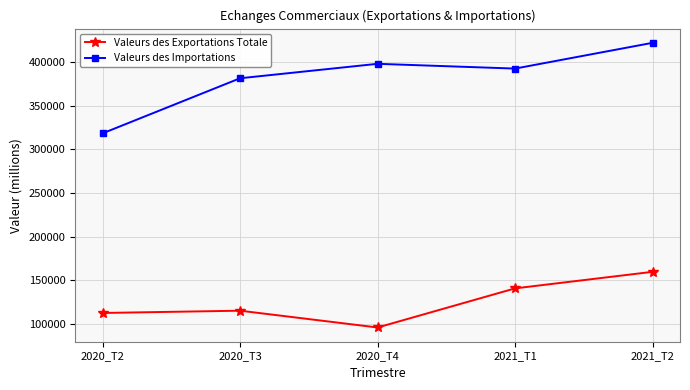

What are all the series names shown in the legend?

Valeurs des Exportations Totale, Valeurs des Importations